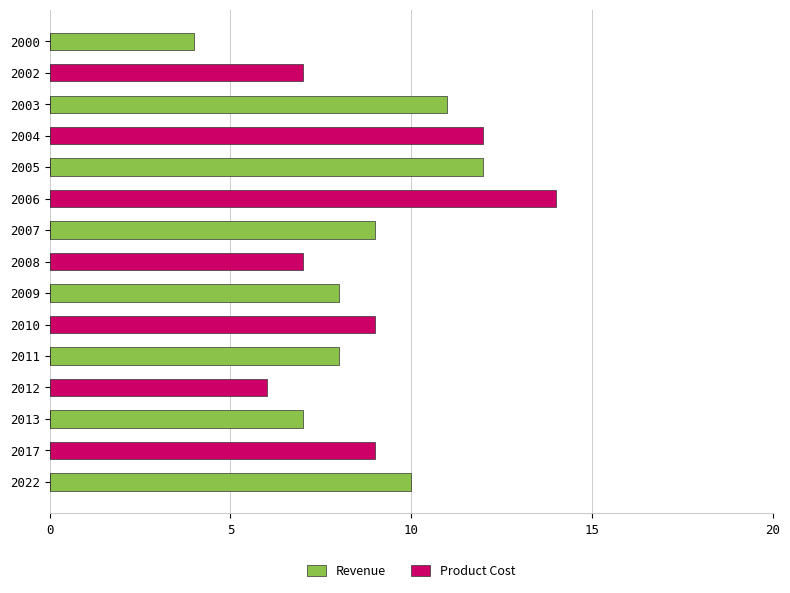

What is the value of the Revenue bar at the 3rd from the left?

11